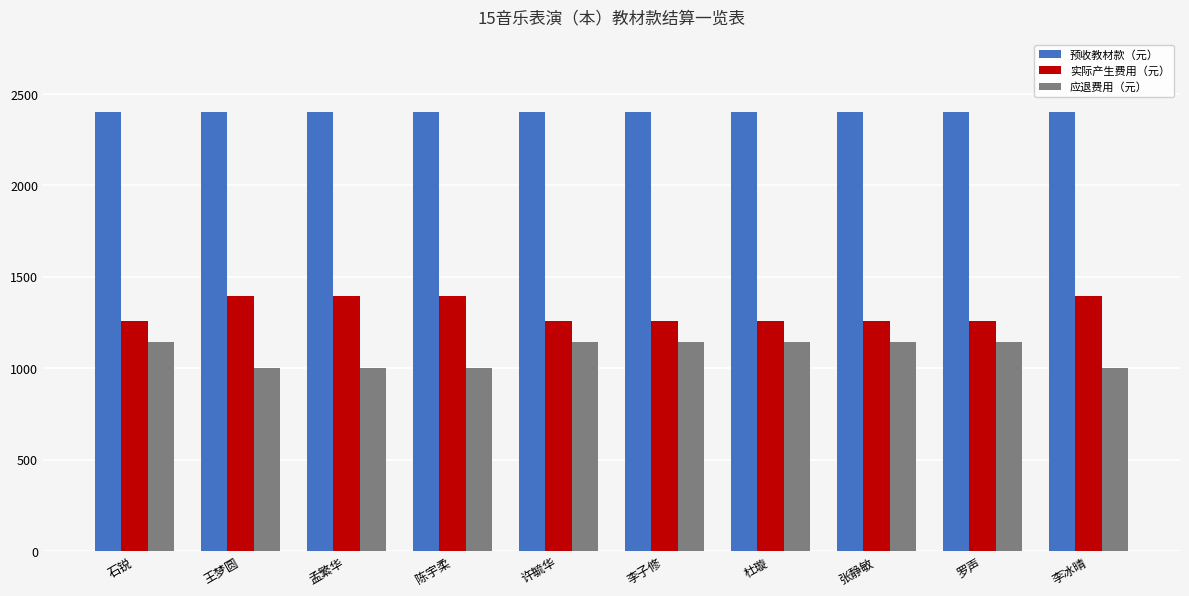

Reading left to right, list all the values displayed in this chart.

预收教材款（元）: 2400.0	2400.0	2400.0	2400.0	2400.0	2400.0	2400.0	2400.0	2400.0	2400.0
实际产生费用（元）: 1257.8	1396.5	1396.5	1396.5	1257.8	1257.8	1257.8	1257.8	1257.8	1396.5
应退费用（元）: 1142.2	1003.5	1003.5	1003.5	1142.2	1142.2	1142.2	1142.2	1142.2	1003.5